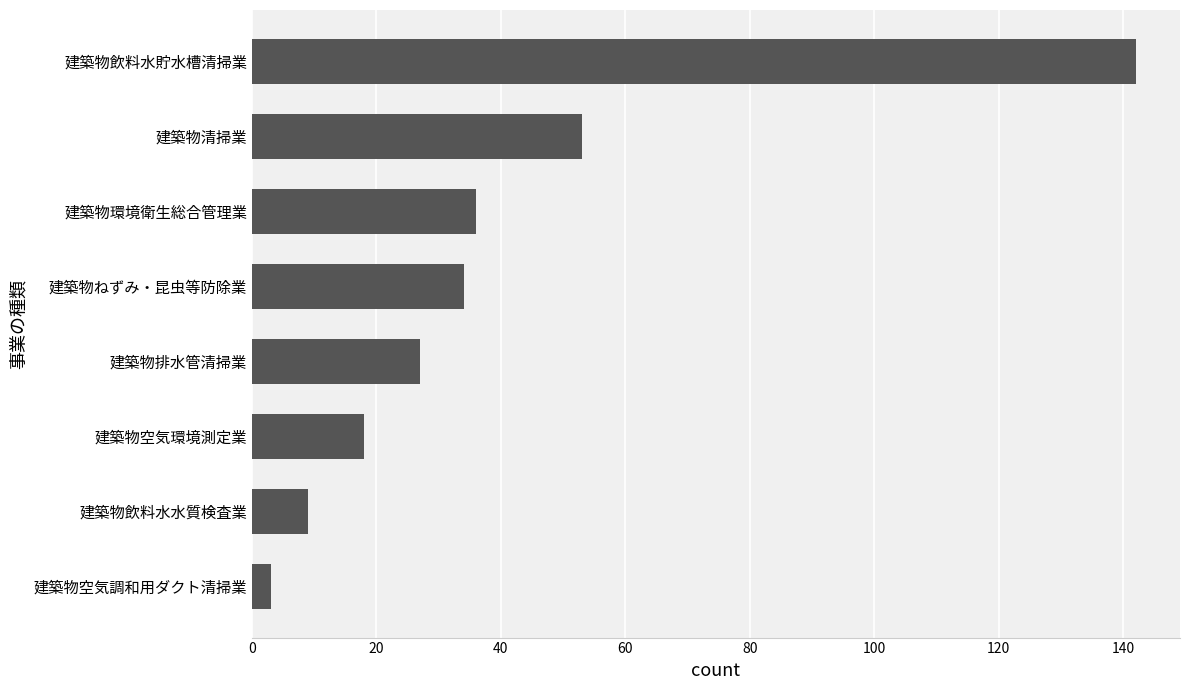

Are the bars grouped side by side (vs. stacked)?

No